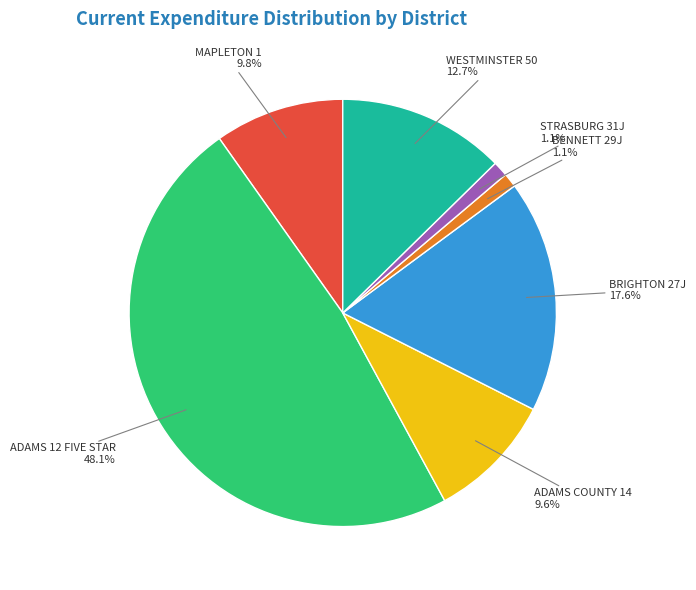

To the nearest percent, what is the difference between the largest and smallest slice percentages?

47%